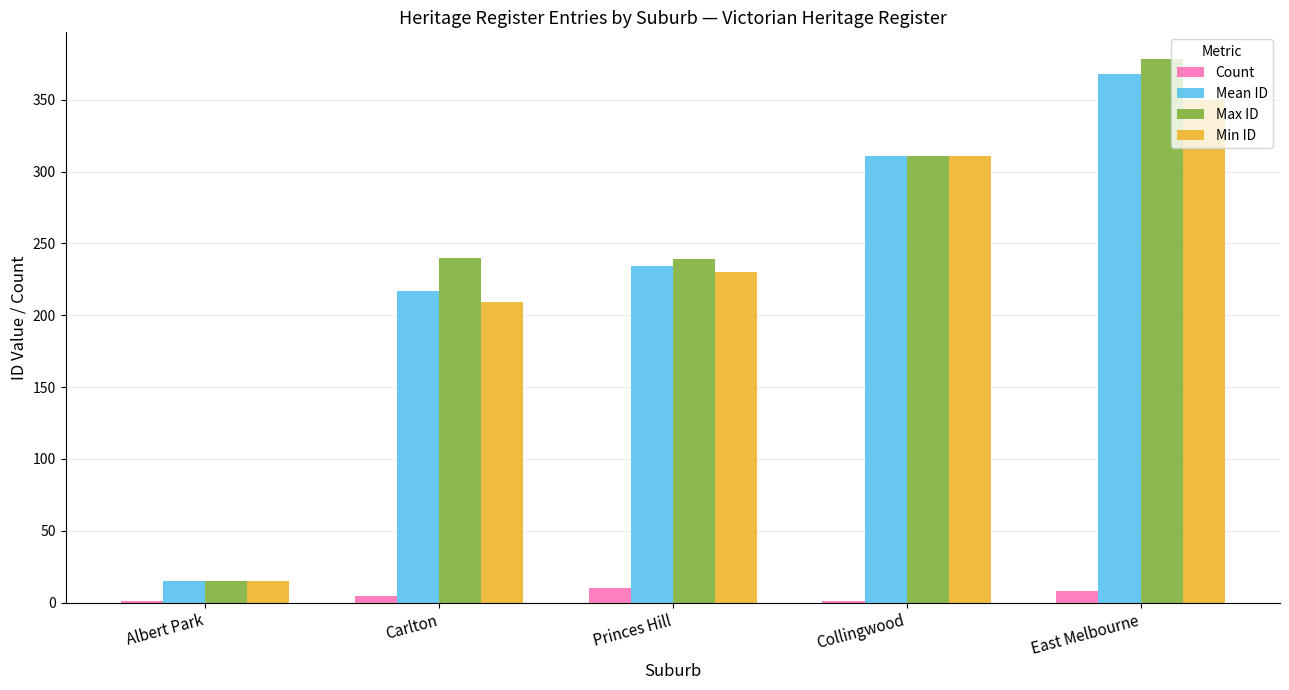

The Max ID series shows 150 at Princes Hill. True or false?

False